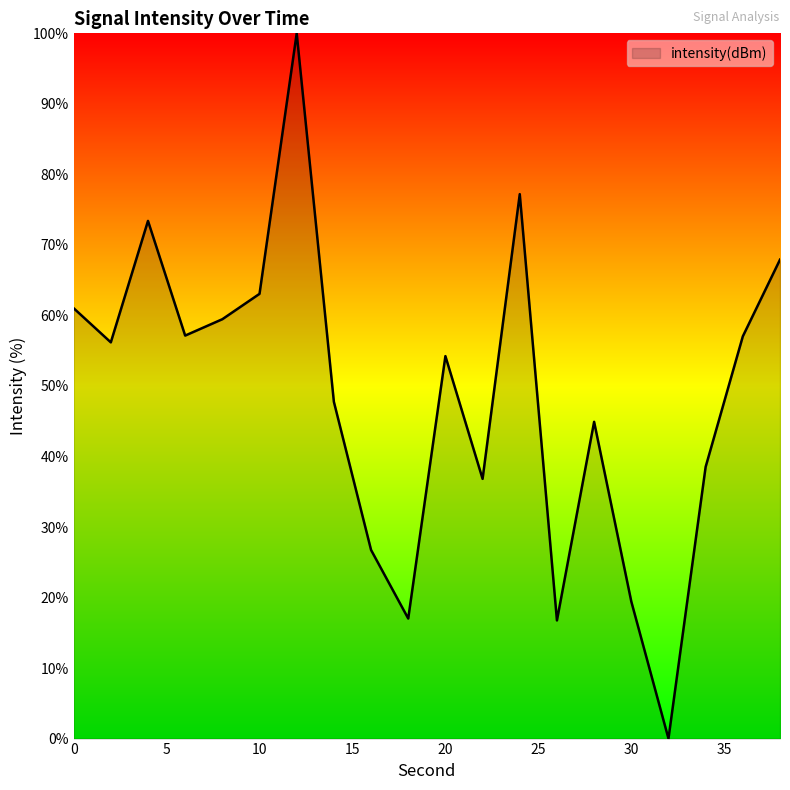

What is the maximum value shown in the chart?

100.0